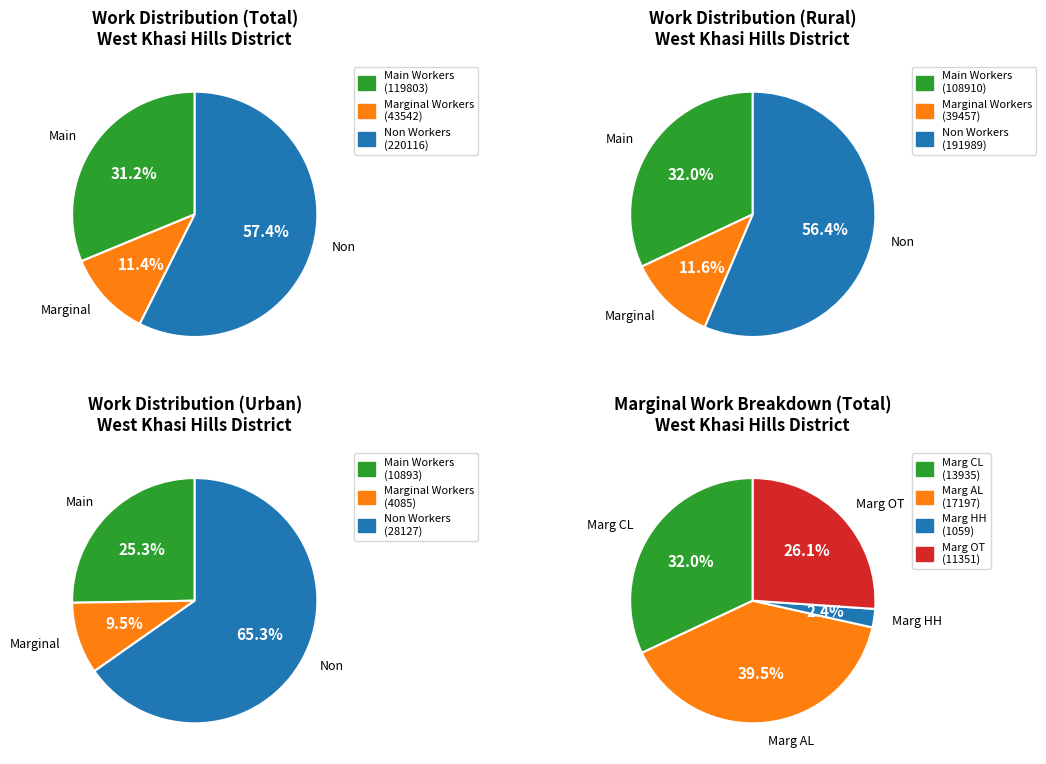

Does Rural account for over 50% of the chart?

No